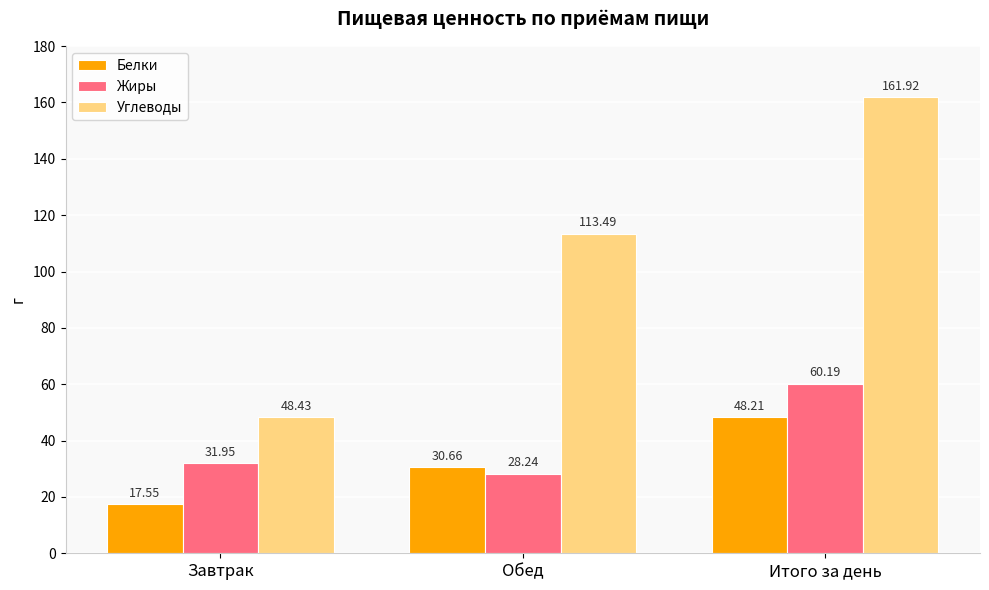

What is the total value across all series at Итого за день?

270.3